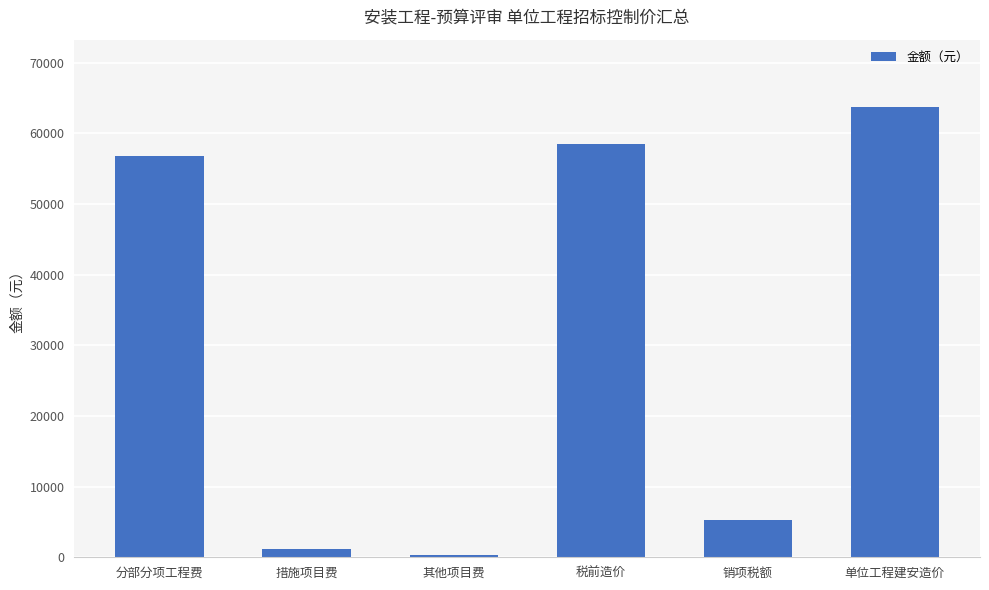

What is the maximum value shown in the chart?

63685.5